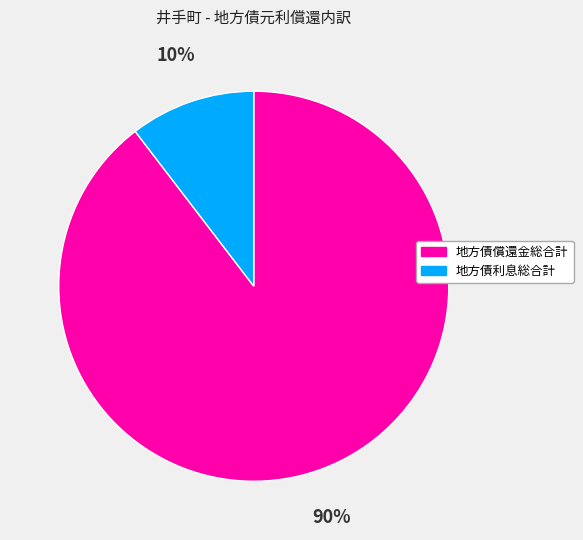

To the nearest percent, what portion does 地方債利息総合計 represent?

10%